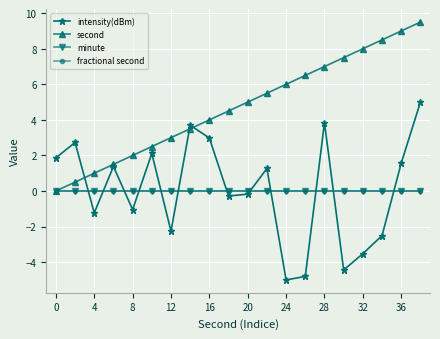

True or false: minute and second intersect in this chart.

False